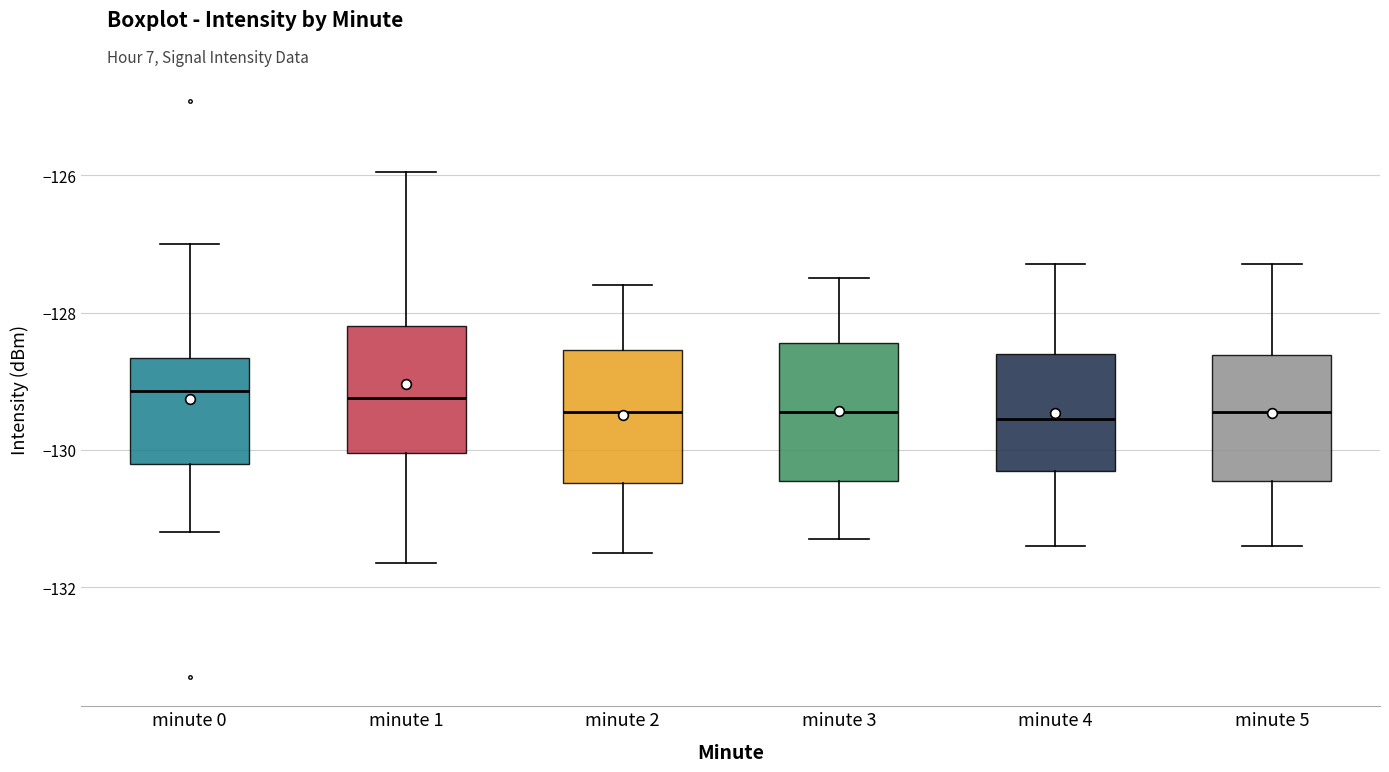

Where is the lower edge of the box for minute 3 on the y-axis? The values are not printed on the chart, so give them approximately, as read against the axis.

-130.4